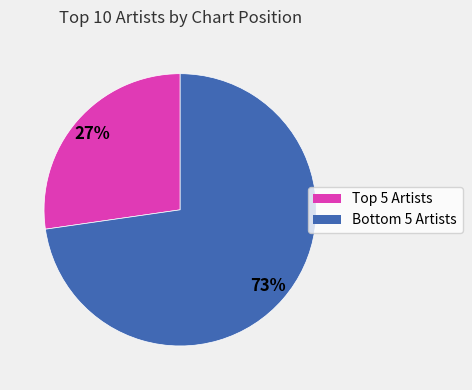

To the nearest percent, what is the average slice percentage?

50%